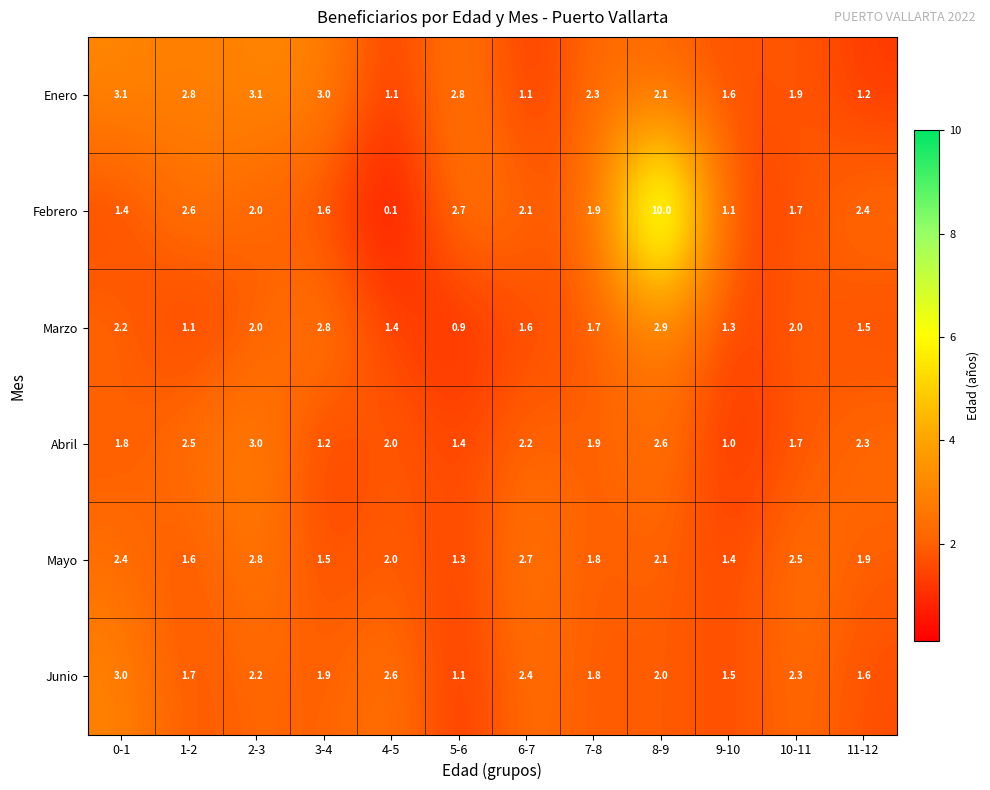

The Marzo series shows 0.4 at 6-7. True or false?

False